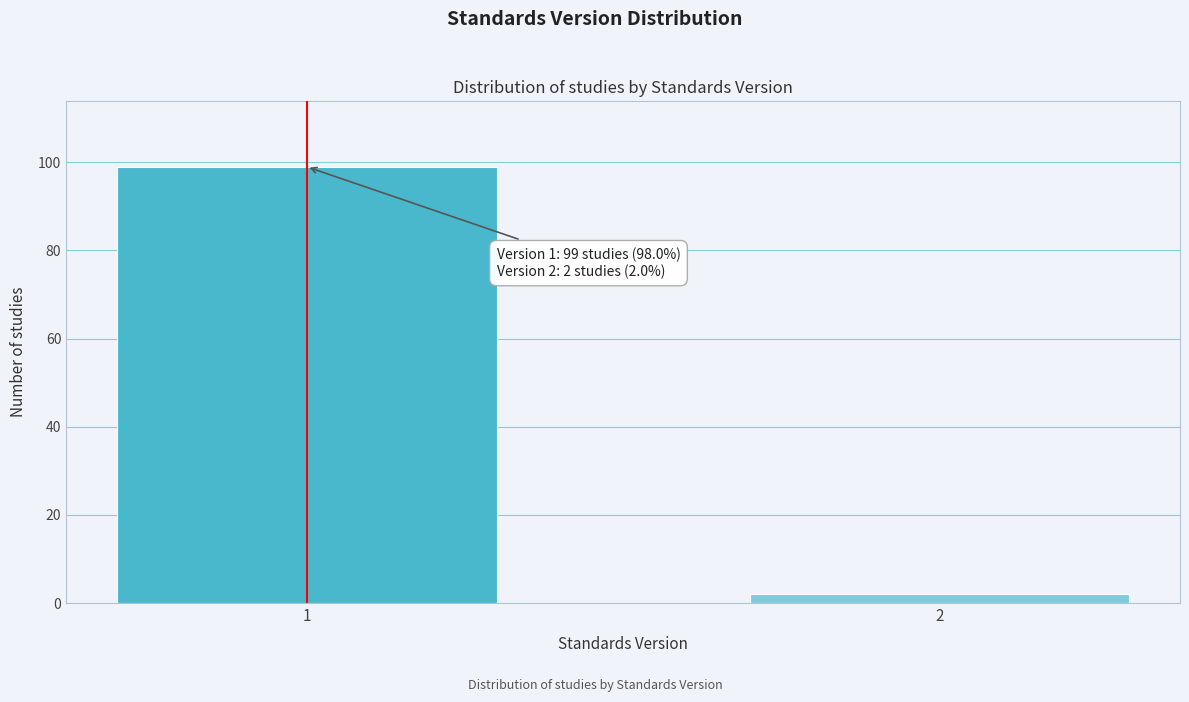

Reading left to right, list all the values displayed in this chart.

99	2